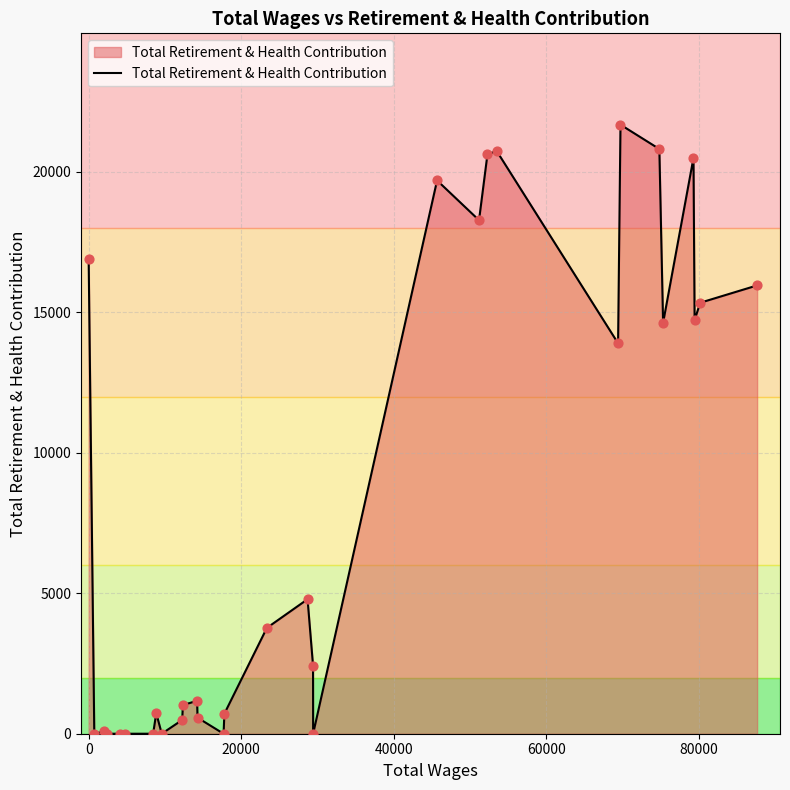

What is the greatest value displayed?

21677